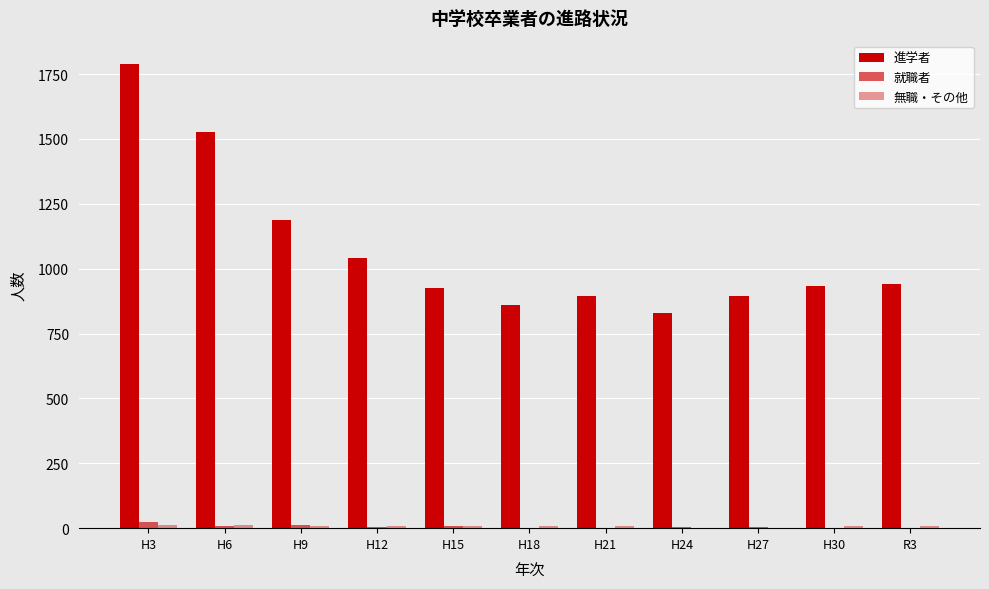

Rank the series at H3 from highest to lowest value.

進学者, 就職者, 無職・その他